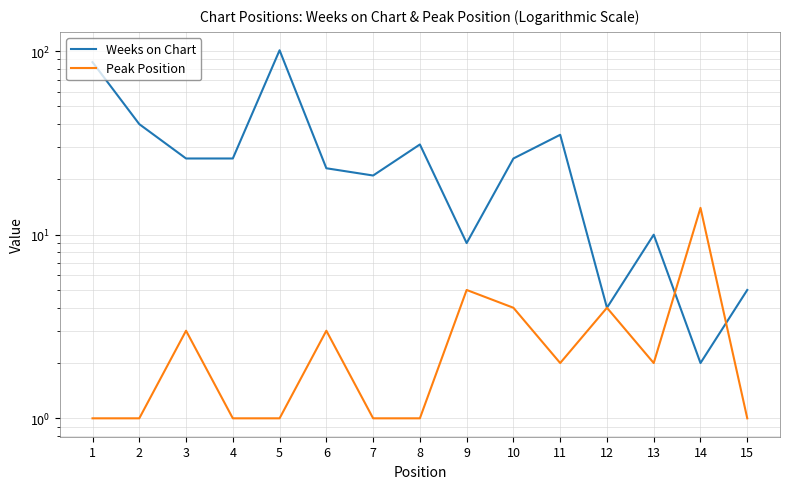

Rank the categories by Weeks on Chart value from highest to lowest.

5, 1, 2, 11, 8, 3, 4, 10, 6, 7, 13, 9, 15, 12, 14